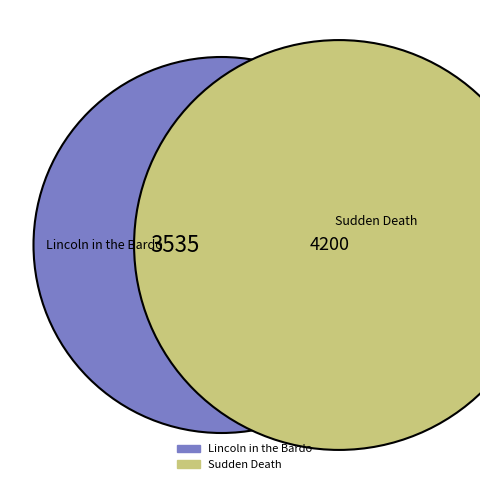

To the nearest percent, what is the difference between the Sudden Death and Lincoln in the Bardo slice percentages?

9%